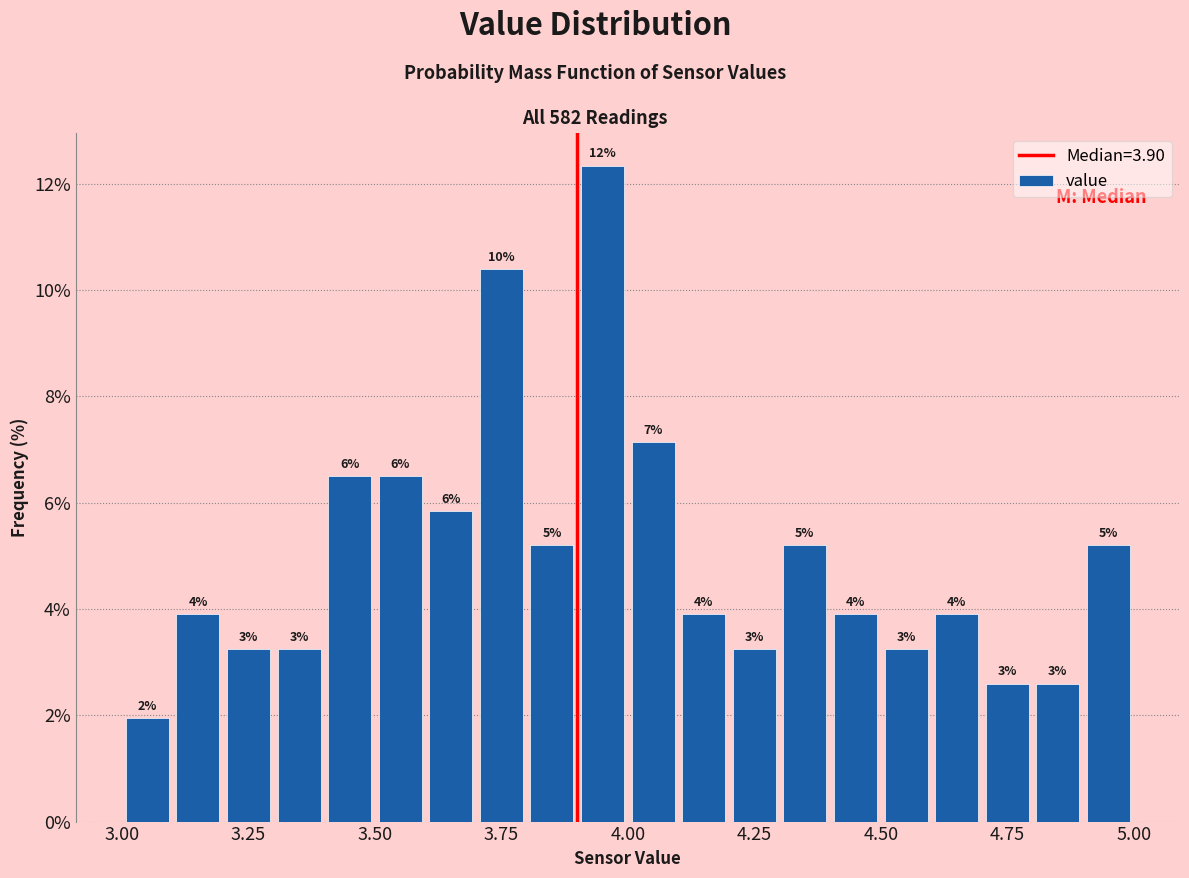

Read against the x-axis, roughly where is the centre of the tallest bar?

3.95